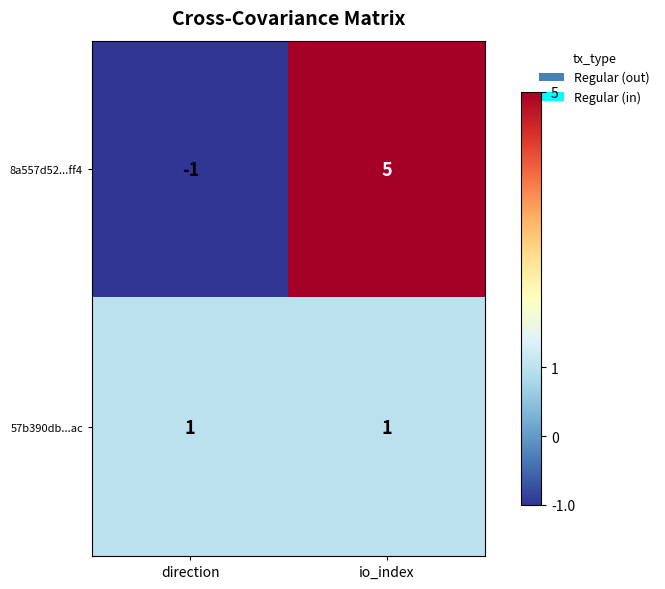

Rank the series by their average value, from highest to lowest.

8a557d52...ff4, 57b390db...ac